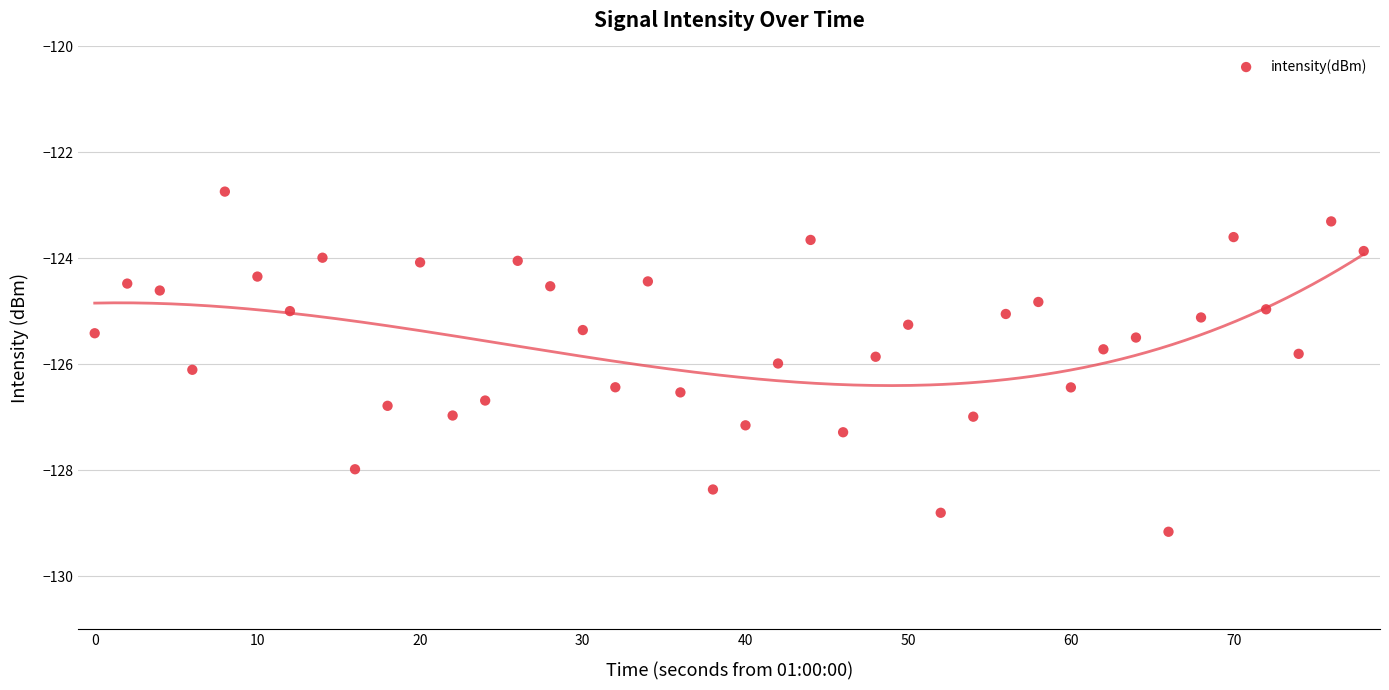

What is the range of Y values (max minus min)?

6.4